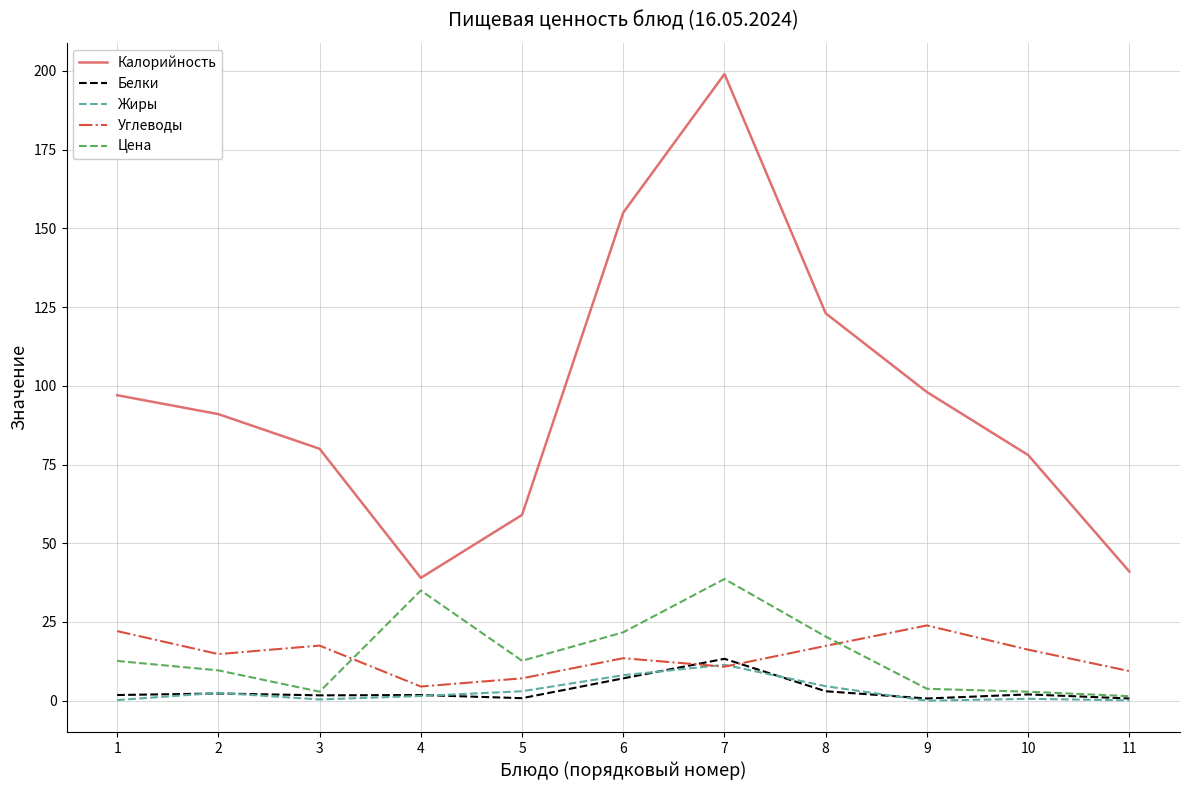

The Углеводы series shows 10.2 at 3. True or false?

False